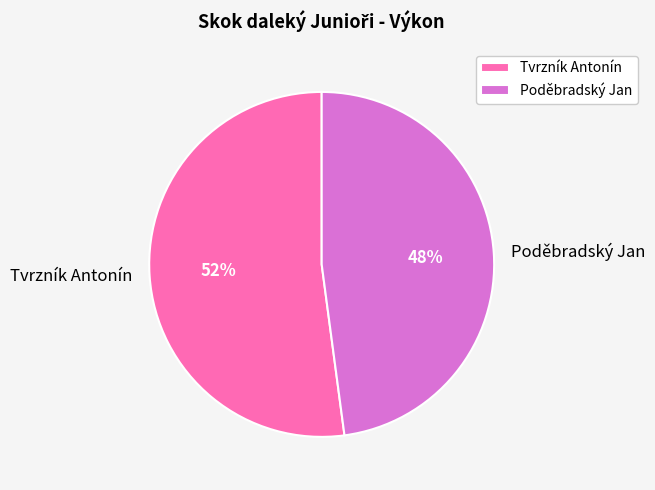

Is Poděbradský Jan the majority of the pie?

No